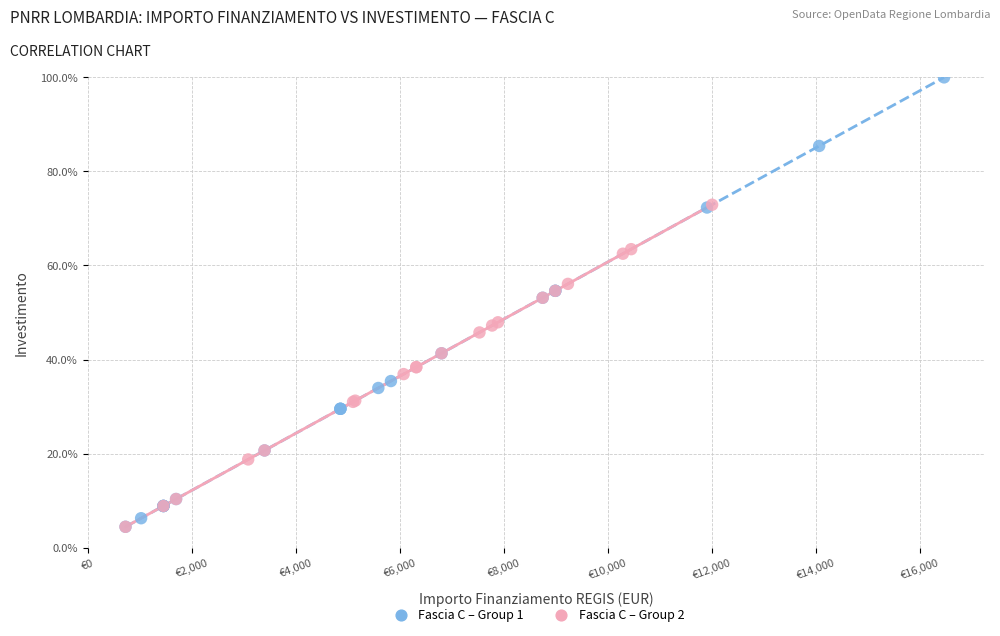

Which series has the widest spread of Y values?

Fascia C – Group 1